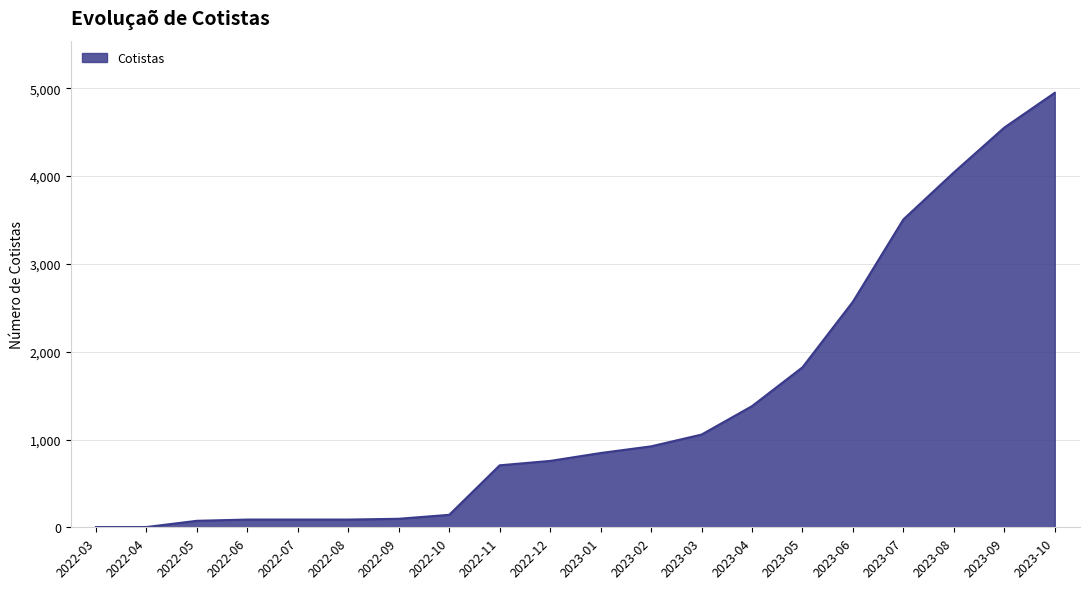

Between 2022-11 and 2022-04, which is larger?

2022-11